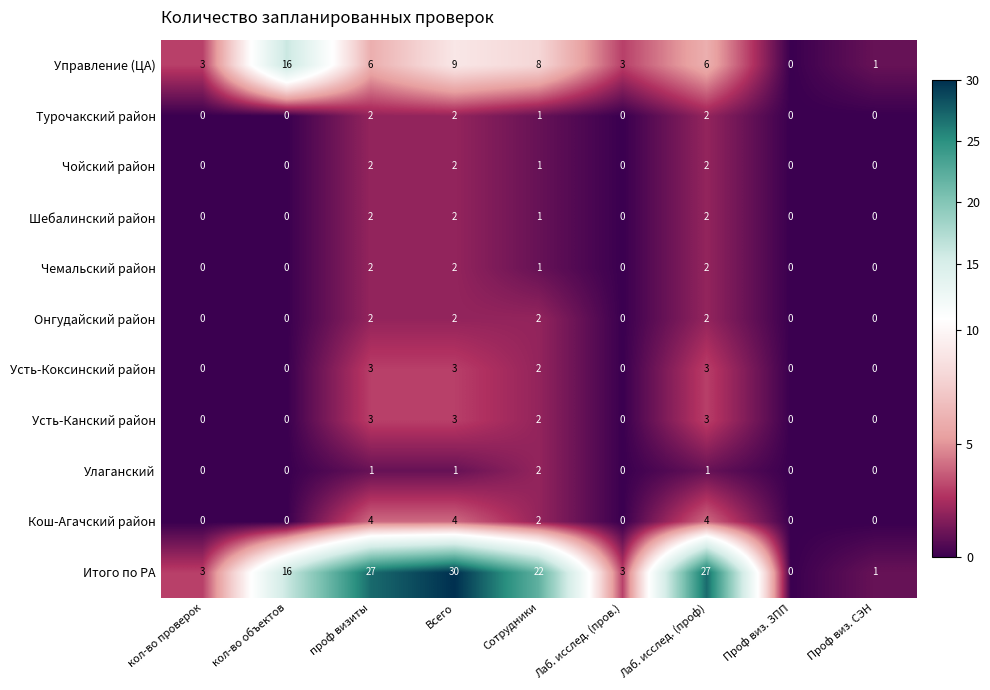

At which category is the sum across all series the highest?

Всего